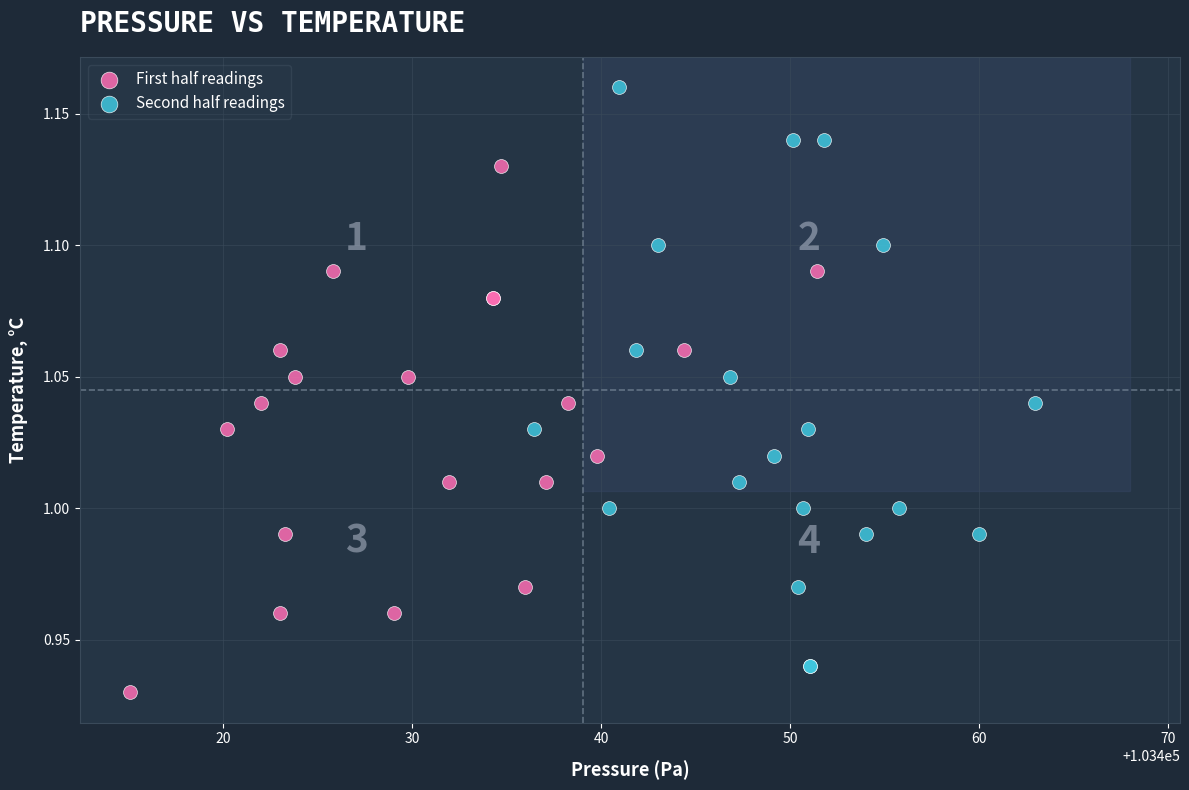

Which series reaches the maximum Y coordinate?

Second half readings